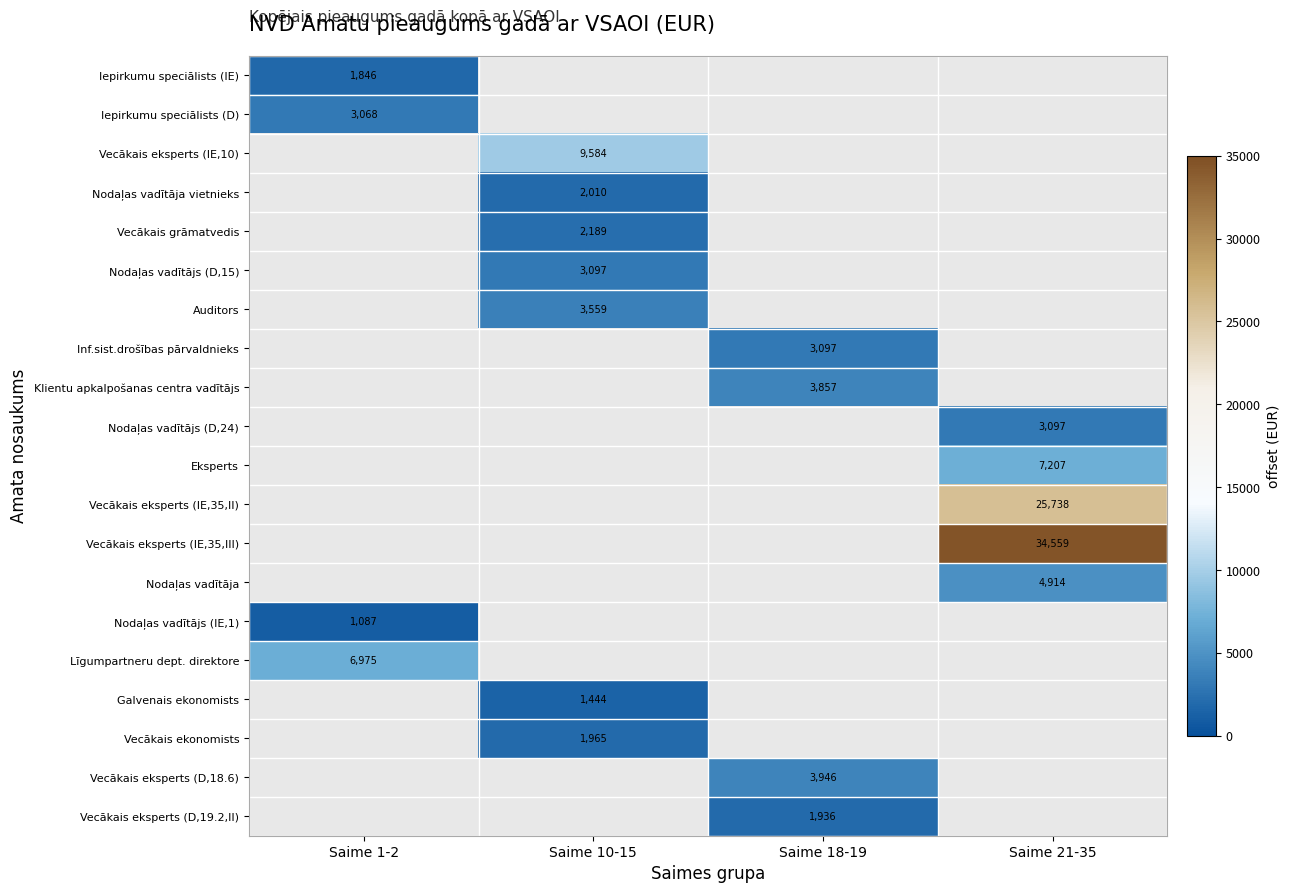

Which category has the highest value across all series?

Saime 21-35